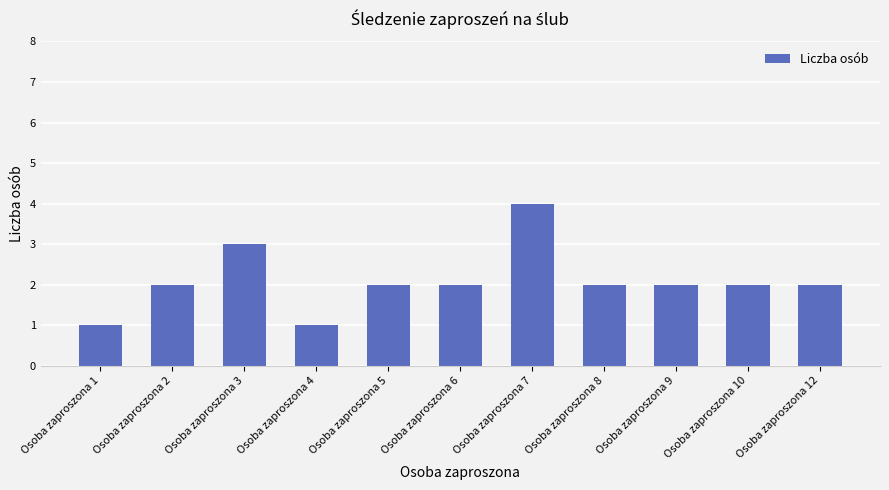

What is the minimum value shown in the chart?

1